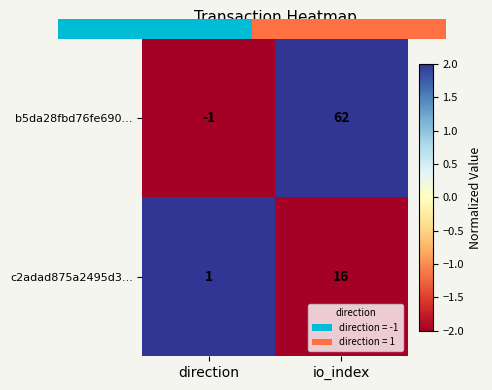

Is it true that b5da28fbd76fe690... equals 62 at io_index?

True